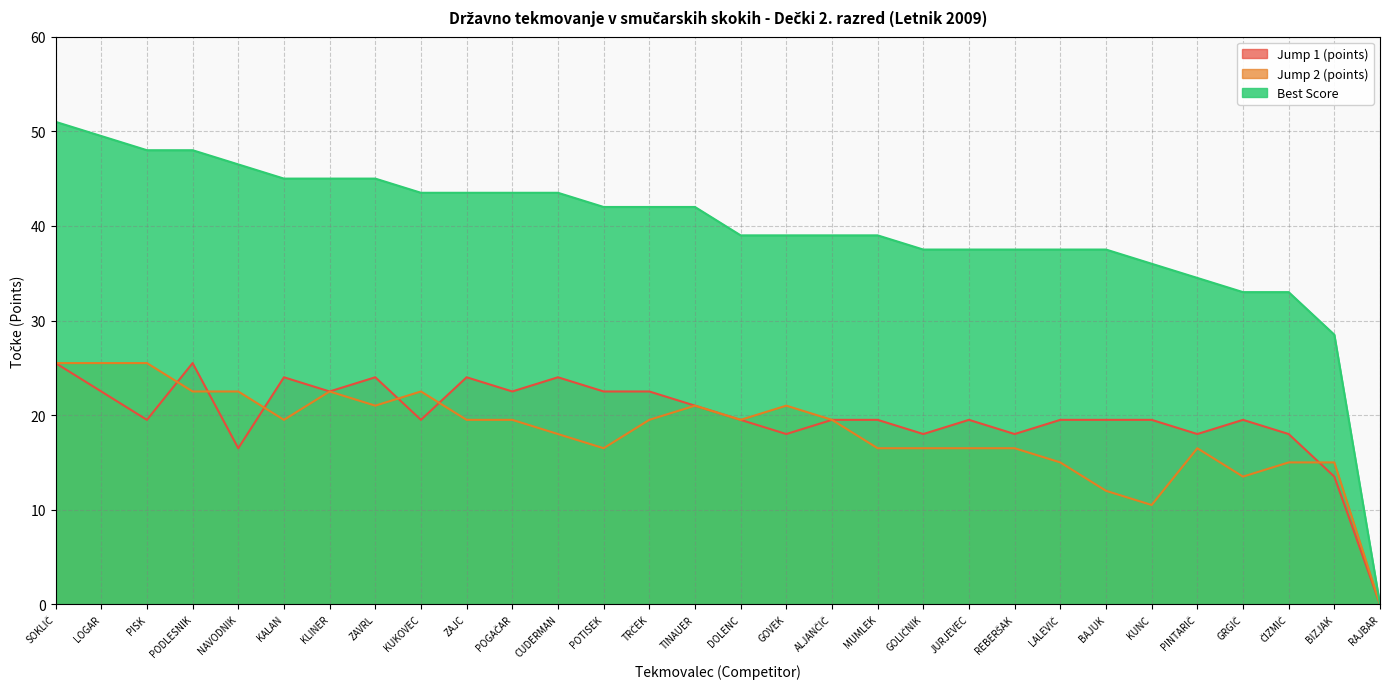

At which category is the sum across all series the highest?

SOKLIČ